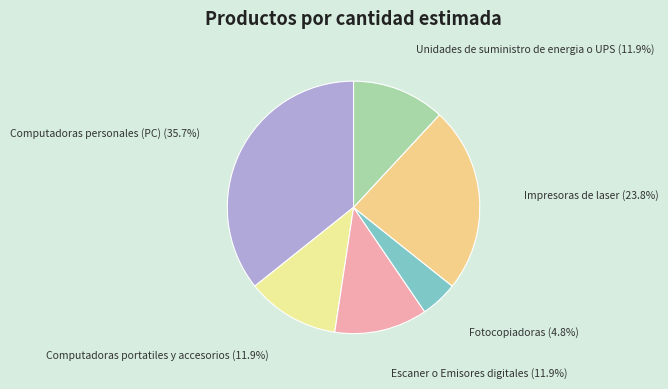

What is the ratio of the value at Computadoras personales (PC) to the value at Impresoras de laser?

1.5